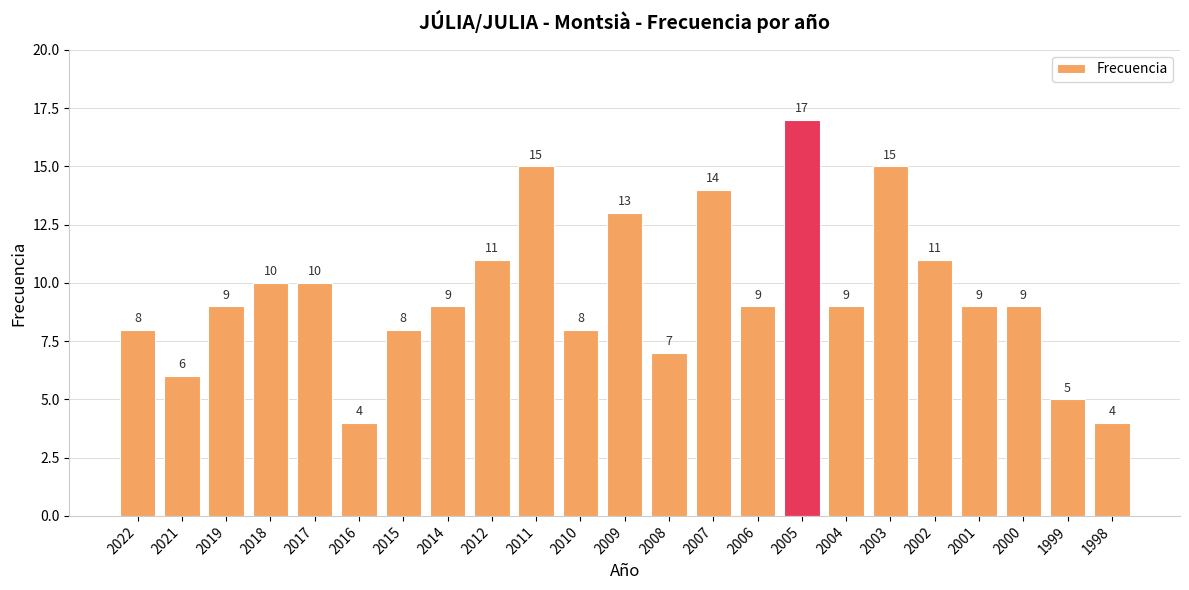

Does the chart contain stacked bars?

No